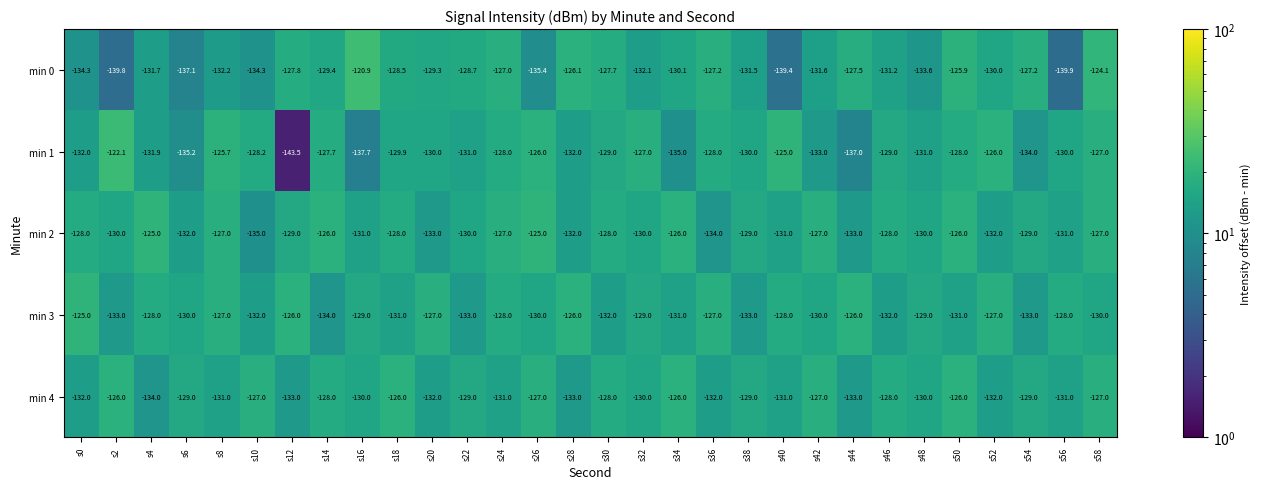

Which series has the largest total across all categories?

min 2